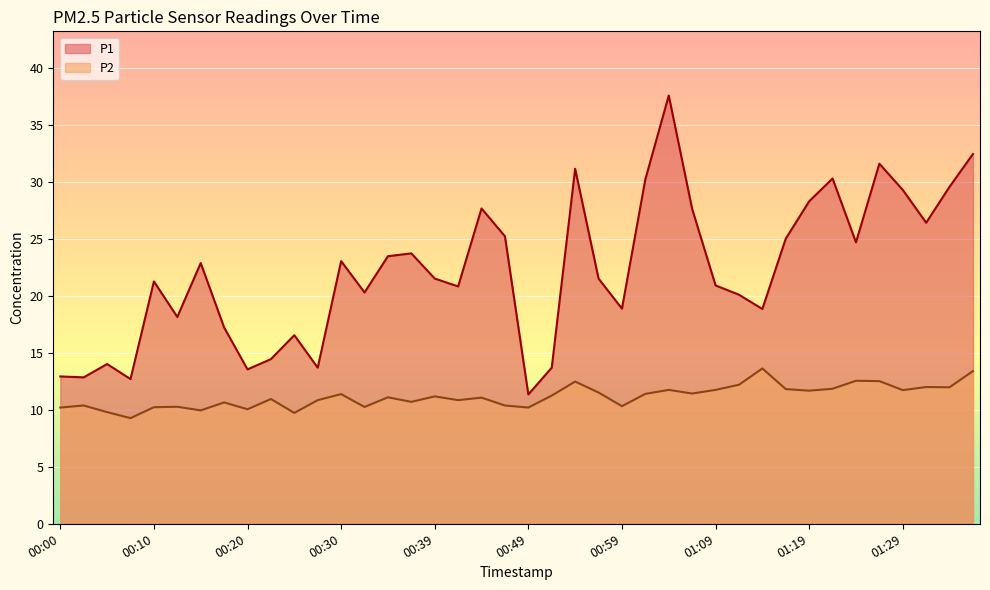

True or false: P2 has a value of 12.0 at 01:34.

True